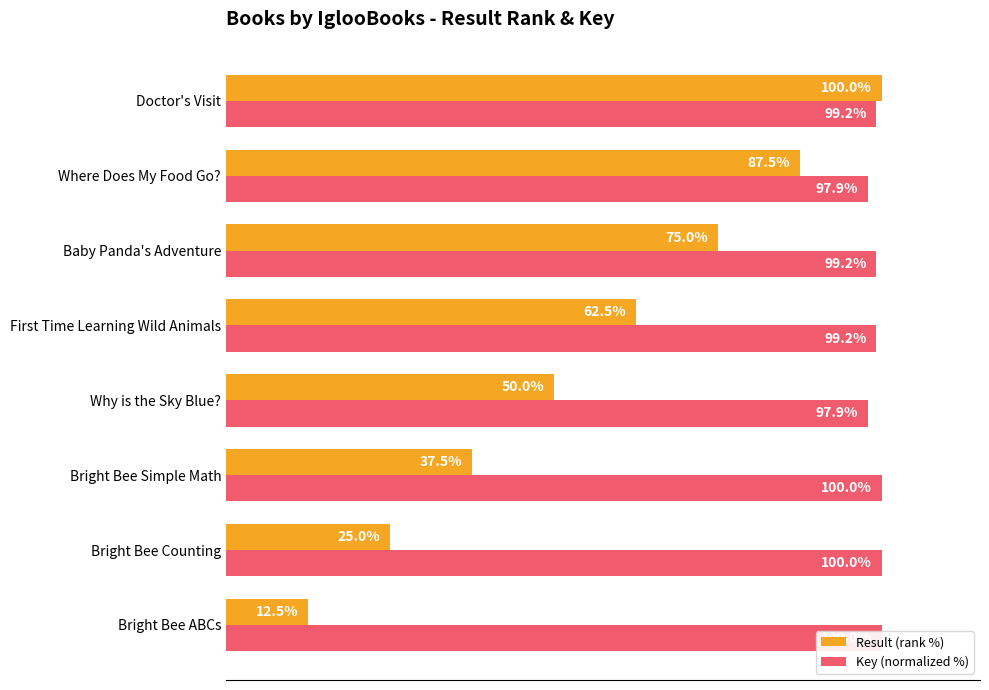

Where is Result (rank %) nearest to the value 56?

Why is the Sky Blue?